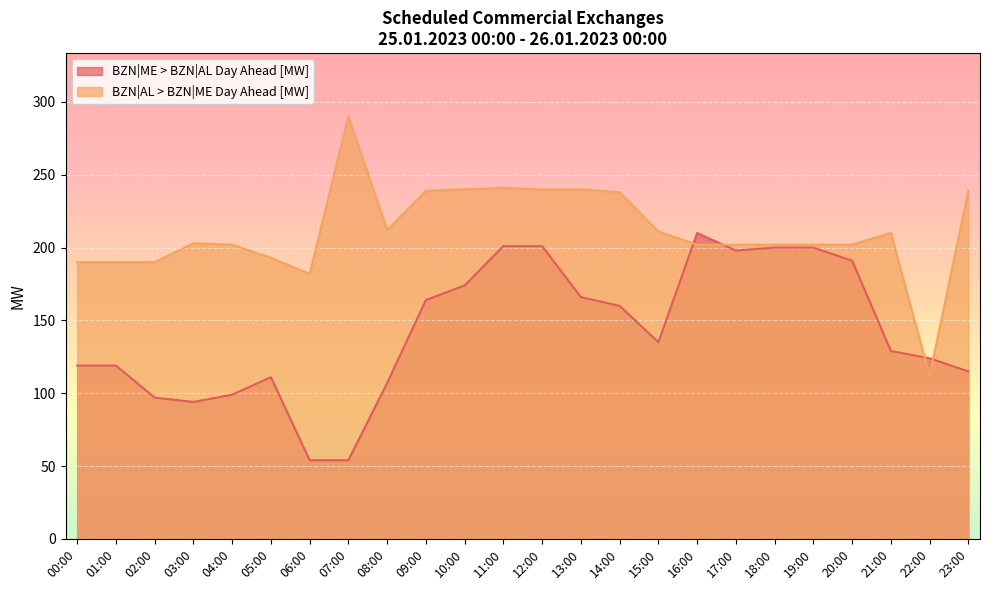

At which label does BZN|AL > BZN|ME Day Ahead [MW] reach its peak?

07:00